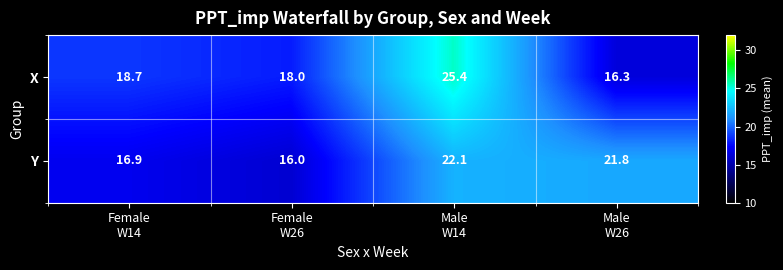

Which category has the lowest value across all series?

Female
W26